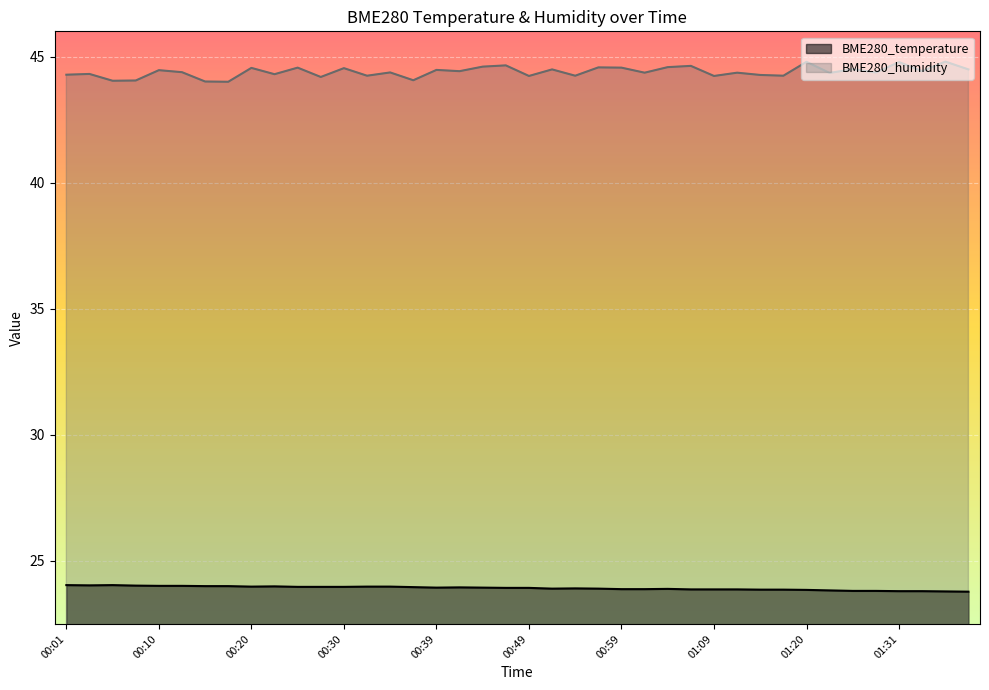

What is the average value of the BME280_humidity series?

44.4